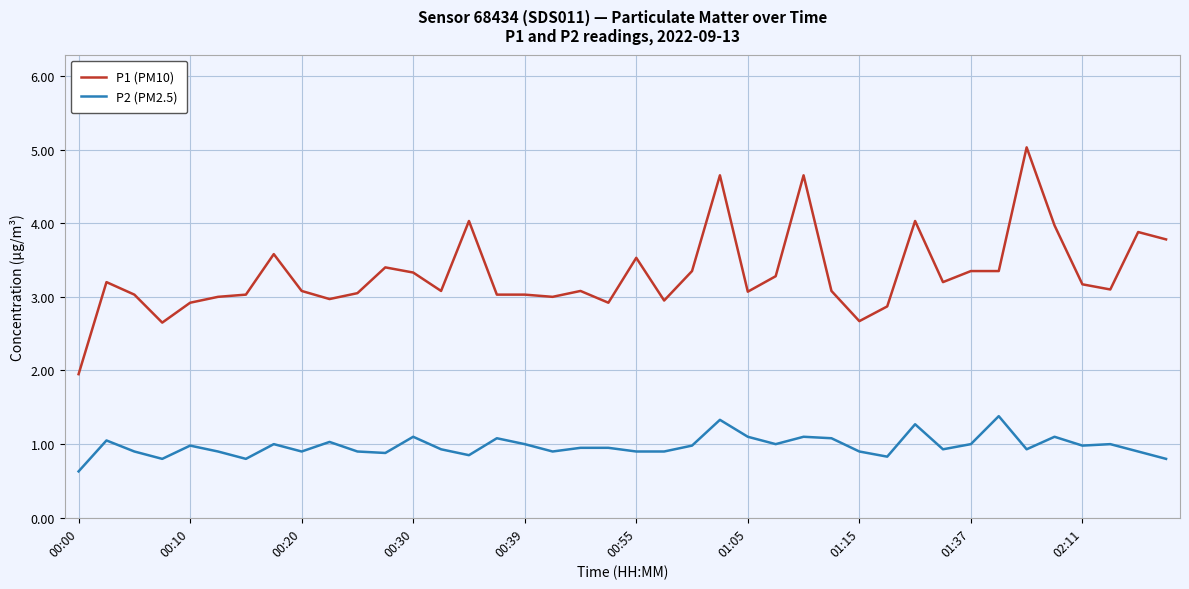

List the series in order of their overall mean, highest first.

P1 (PM10), P2 (PM2.5)